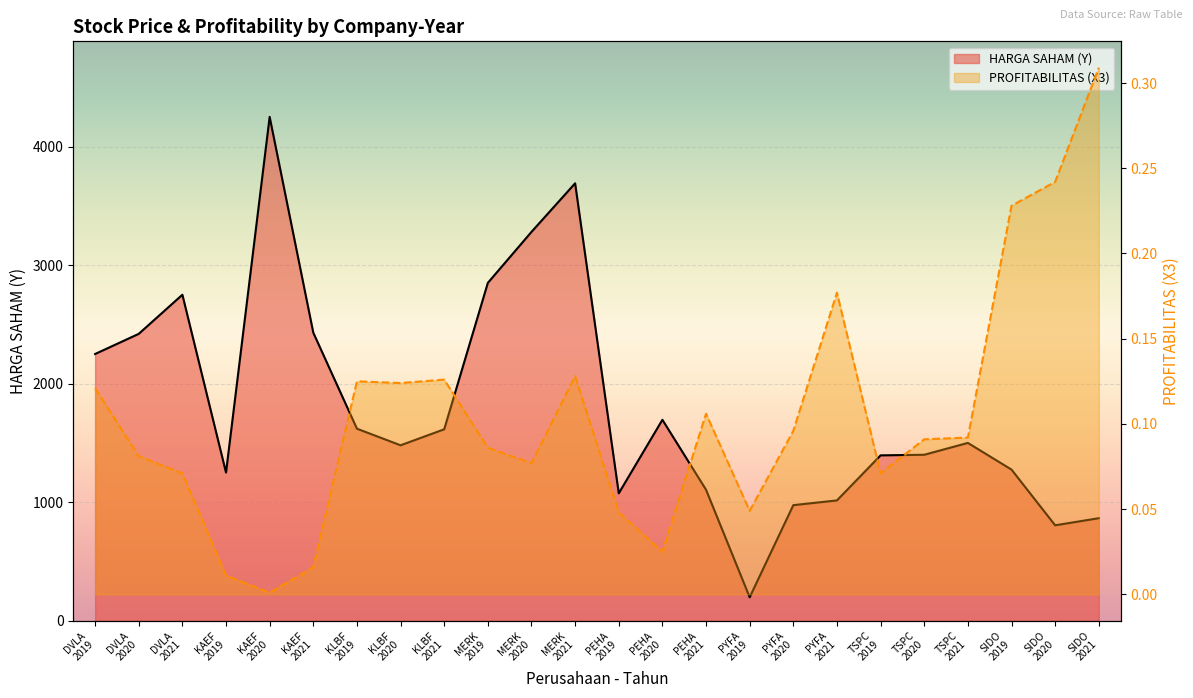

How many interior local peaks does the HARGA SAHAM (Y) series have?

5